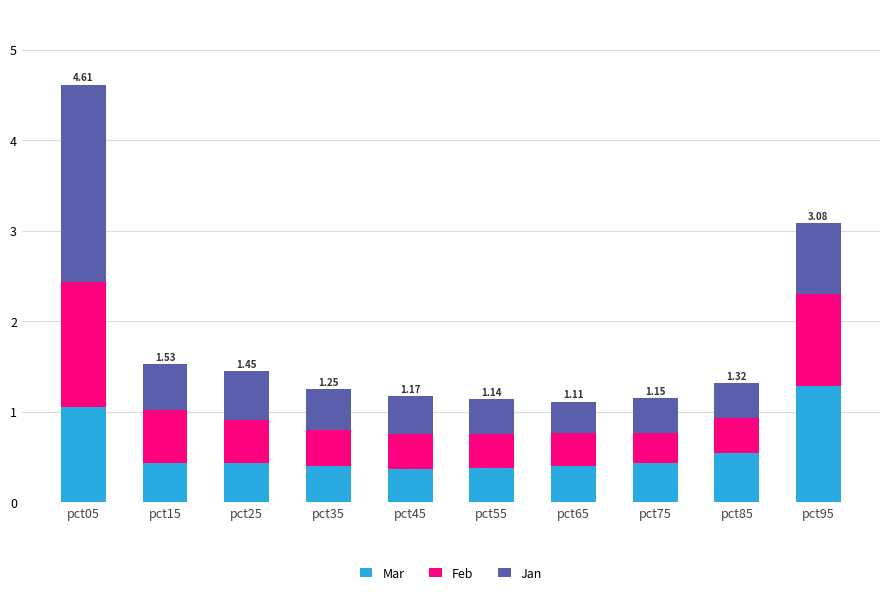

What is the sum of the Mar values at pct65 and pct45?

0.8